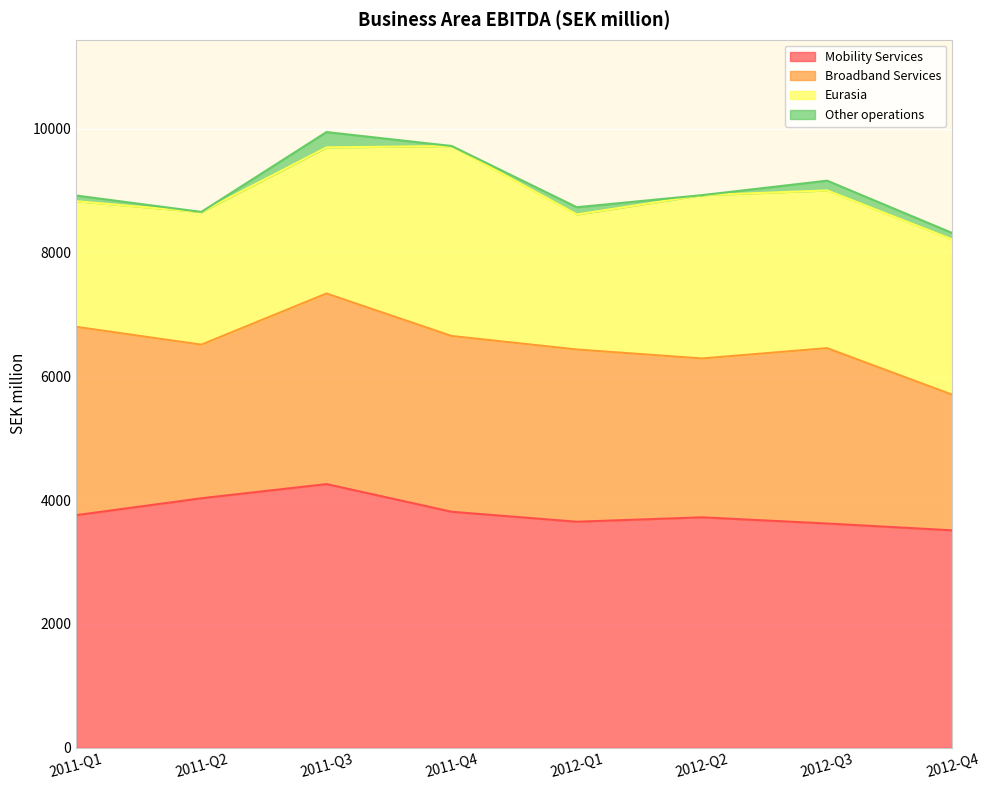

True or false: Eurasia has more than 0 interior local peaks.

True